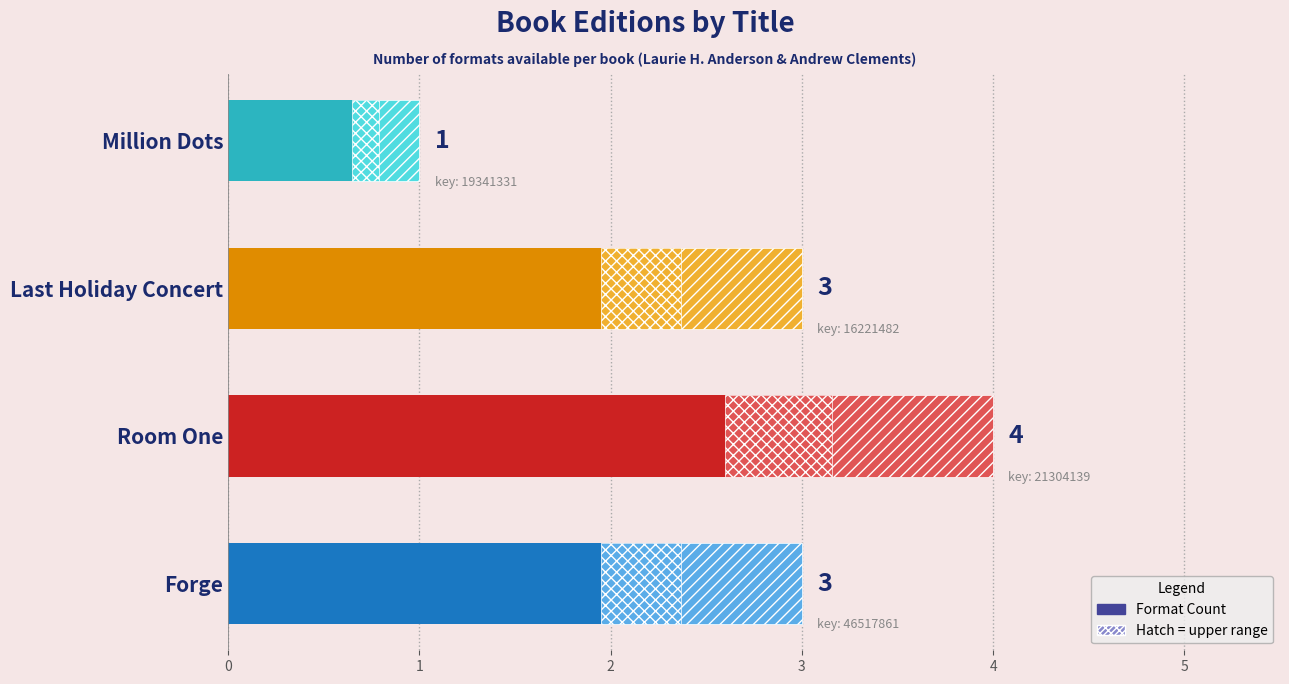

Approximately how many times larger is the value at 1 compared to 2?

1.3